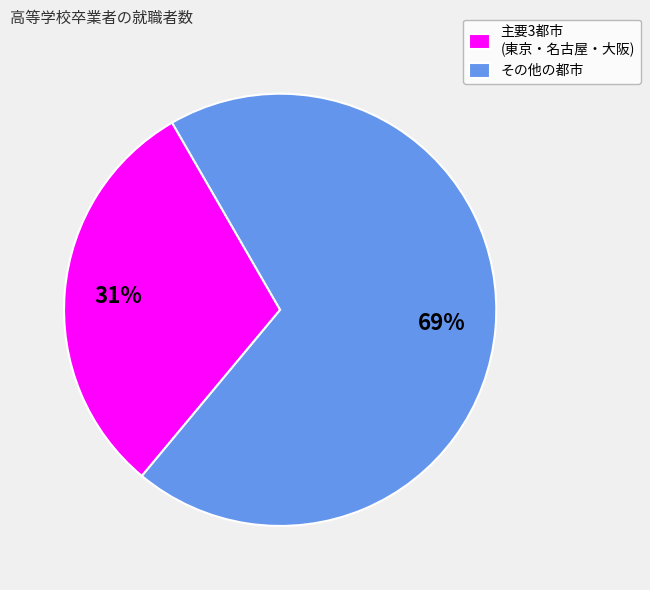

Do その他の都市 and 主要3都市 (東京・名古屋・大阪) together represent more than half of the pie?

Yes